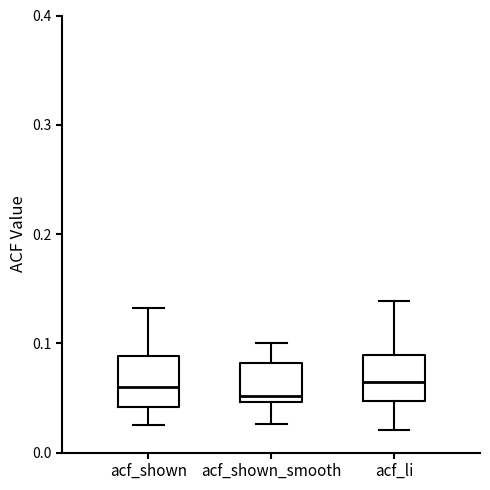

Reading left to right, read every box against the y-axis: the position of its median line, the range the box covers, and the ends of its whiskers. The values are not printed on the chart, so give them approximately, as read against the axis.

acf_shown: median 0.06, box 0.04 to 0.09, whiskers 0.03 to 0.13
acf_shown_smooth: median 0.05 (just above the box's lower edge), box 0.05 to 0.08, whiskers 0.03 to 0.10
acf_li: median 0.06, box 0.05 to 0.09, whiskers 0.02 to 0.14